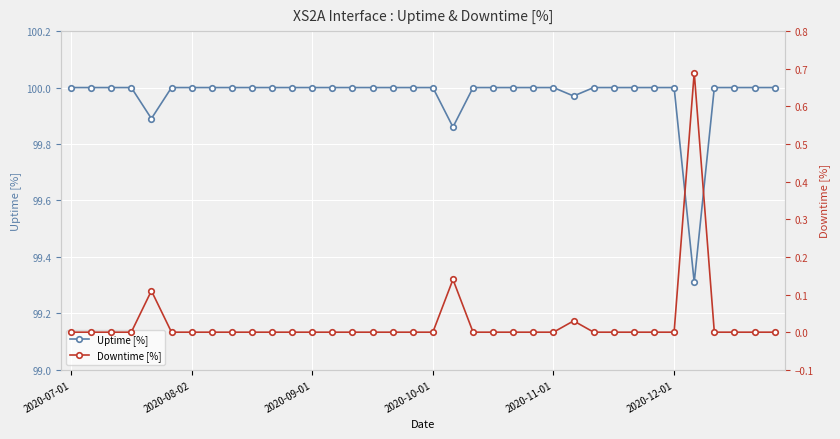

What is the minimum value for Uptime [%]?

99.3